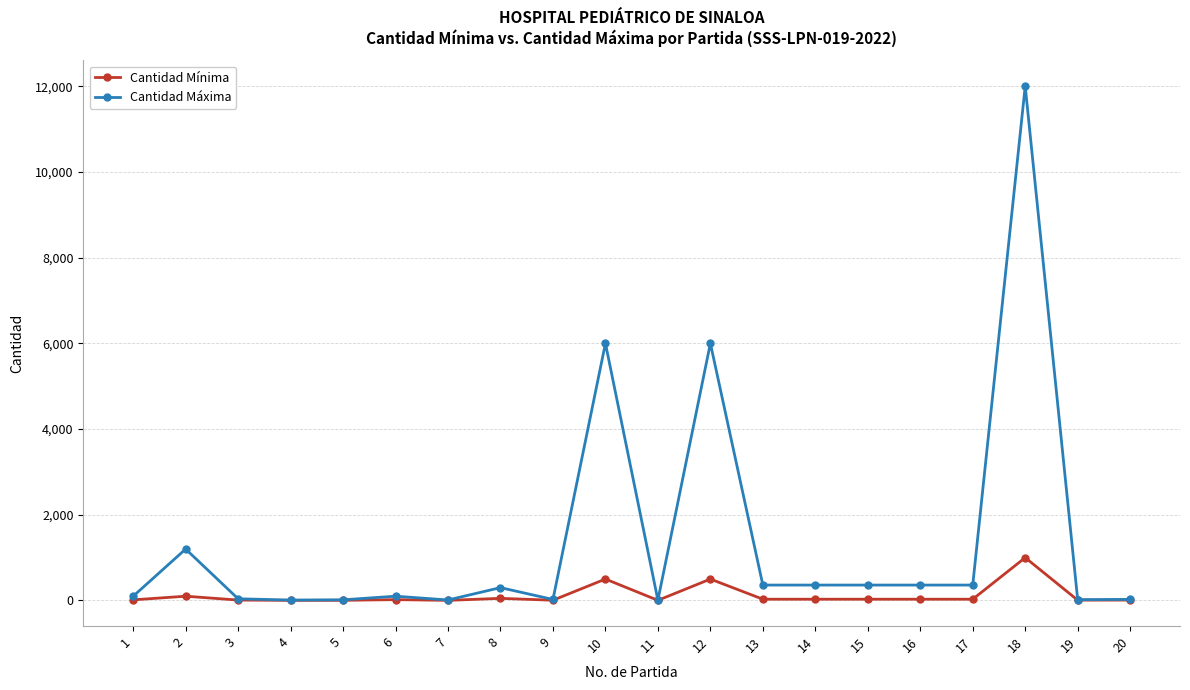

True or false: Cantidad Mínima has more than 1 interior local peaks.

True